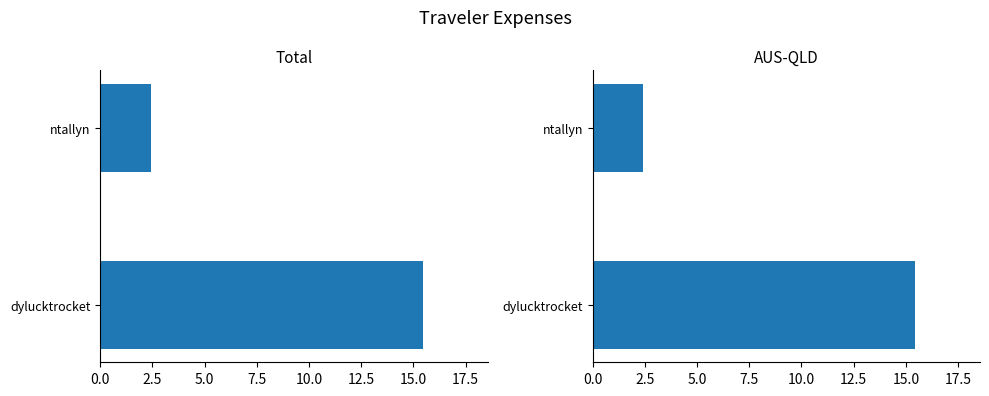

Reading left to right, transcribe all the data shown in this chart.

Total: 15.5	2.4
AUS-QLD: 15.5	2.4